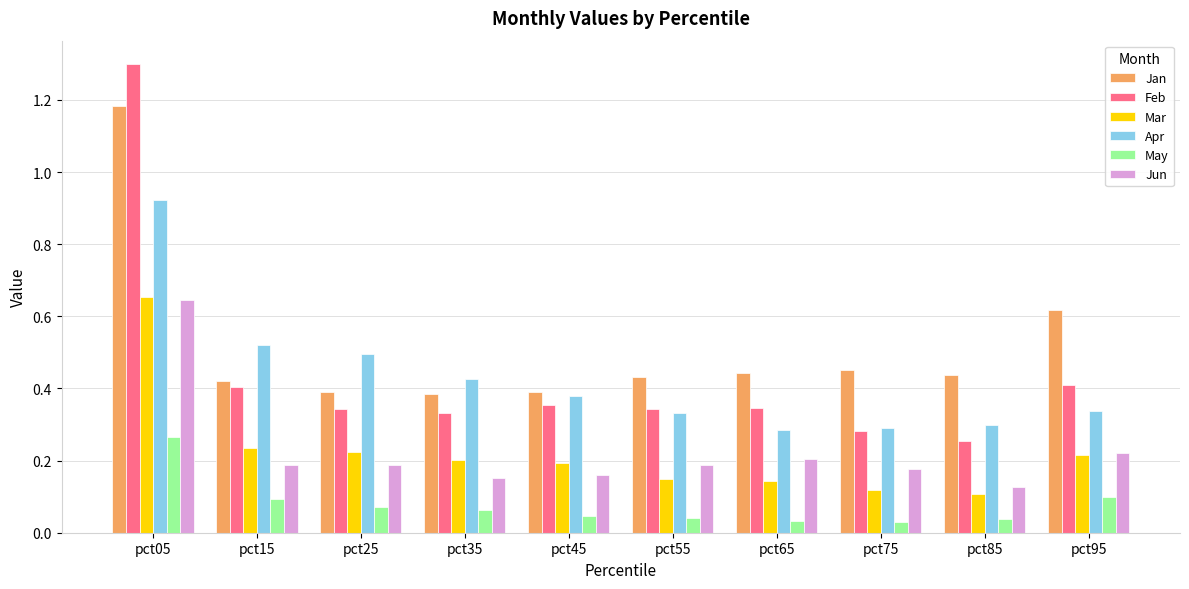

What is the maximum value for Feb?

1.3